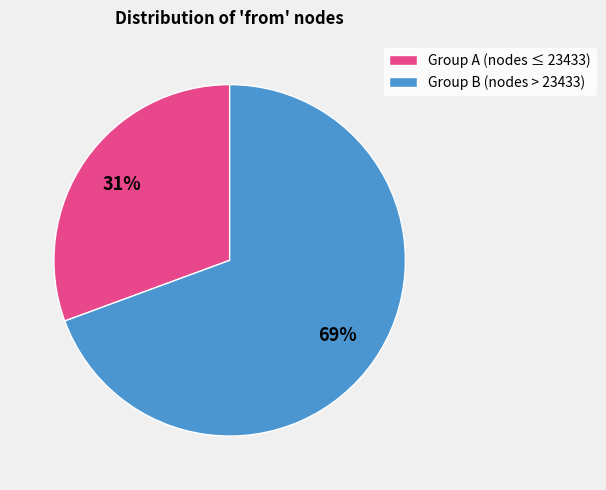

What is the ratio of the value at Group A (nodes ≤ 23433) to the value at Group B (nodes > 23433)?

0.4